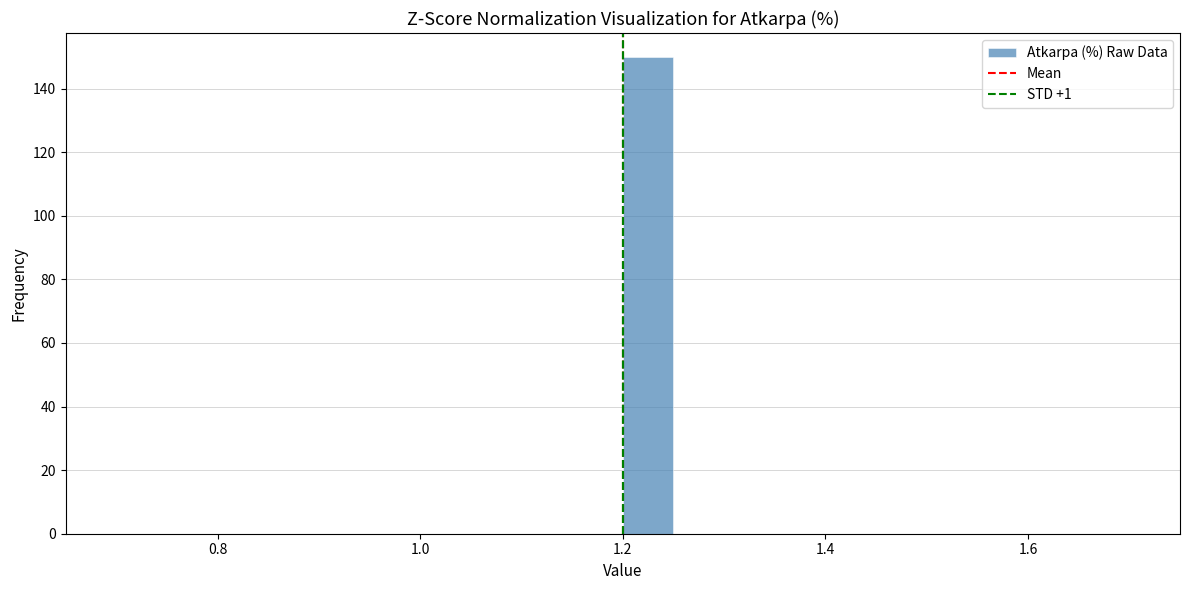

Around what value on the x-axis is the tallest bar? Give the approximate position of its centre, as read against the axis.

1.22